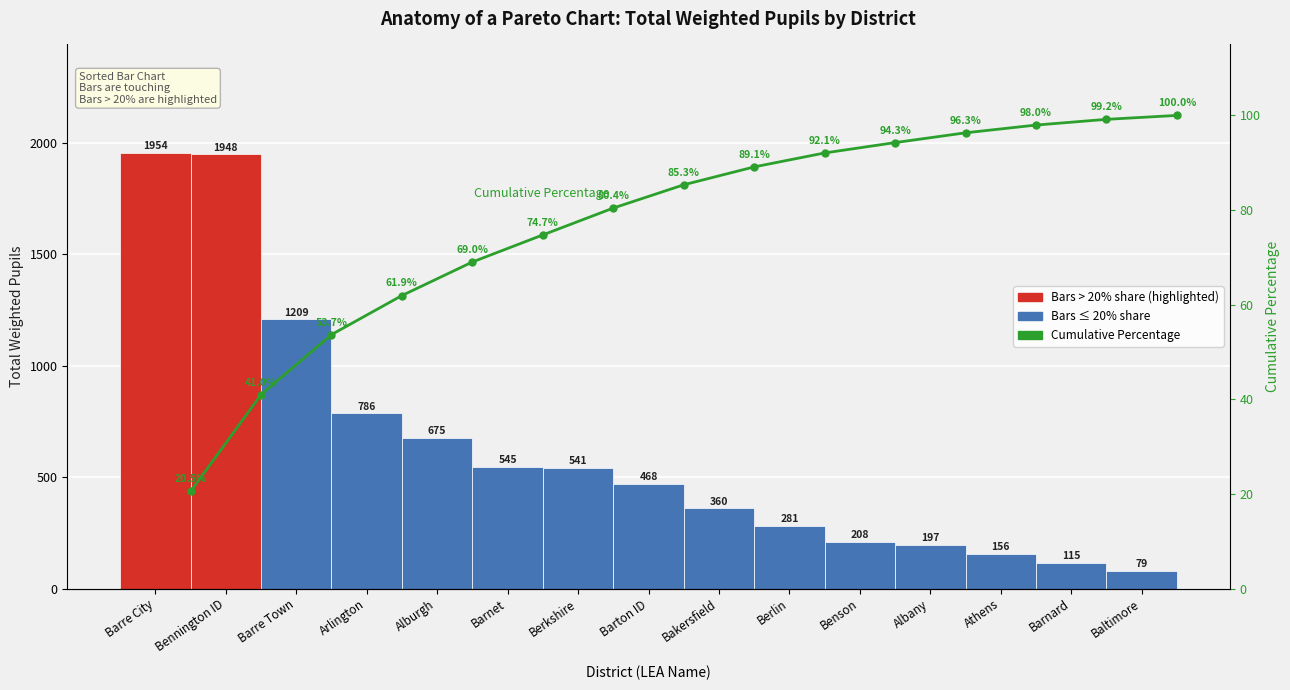

What is the approximate value of Total Weighted Pupils at Benson?

208.5